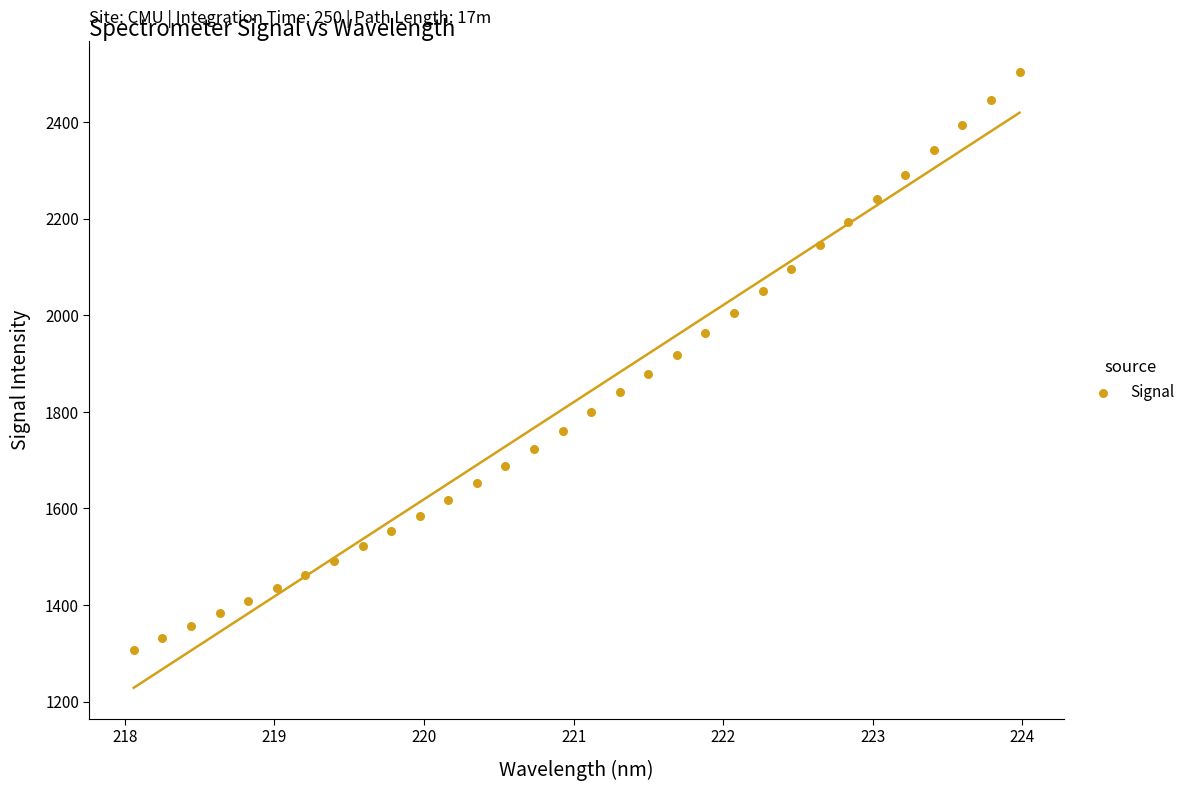

What is the range of Y values (max minus min)?

1195.8